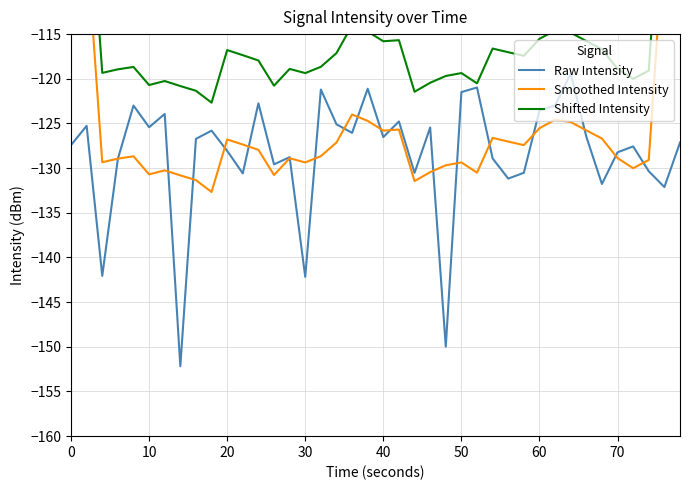

True or false: Raw Intensity has a value of -247.4 at 30.

False